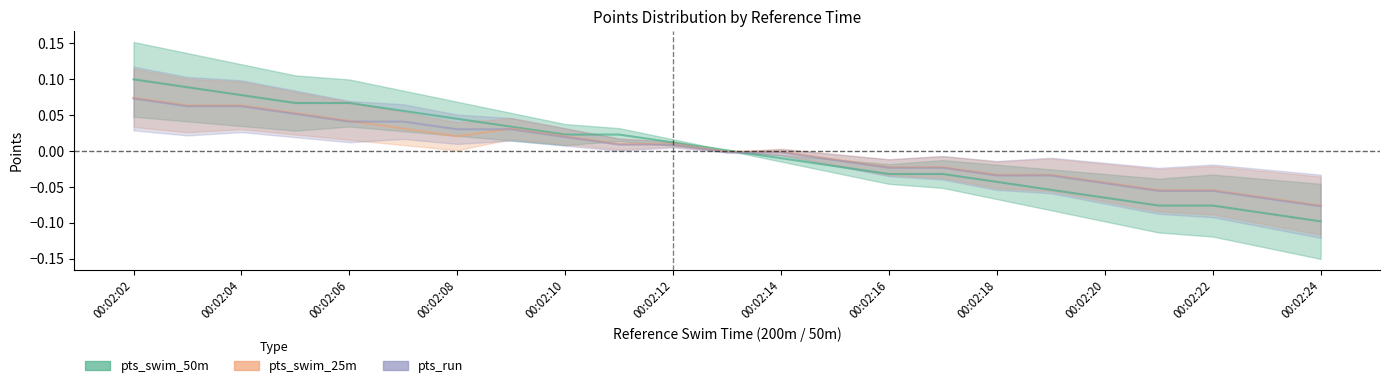

True or false: pts_swim_50m has a value of -0.0 at 19.

False